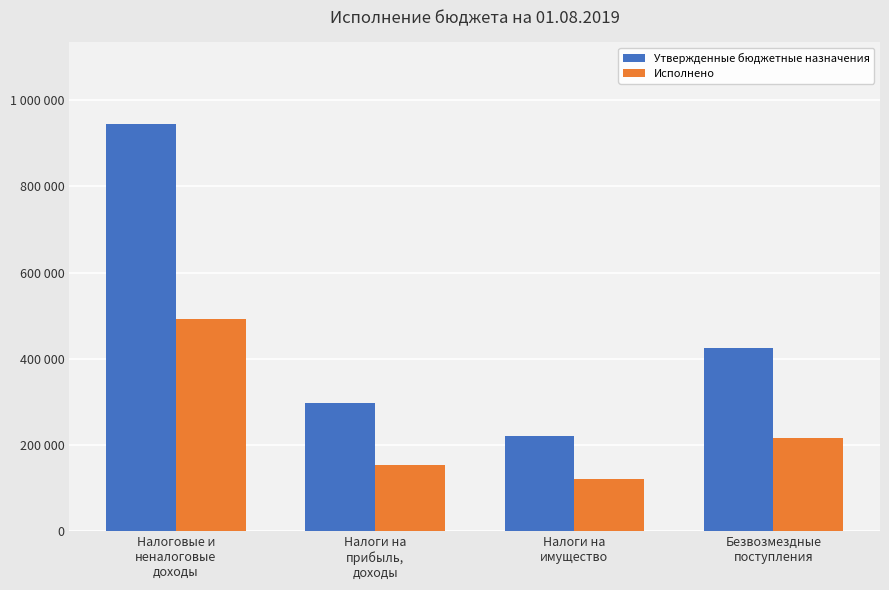

Are the bars horizontal?

No